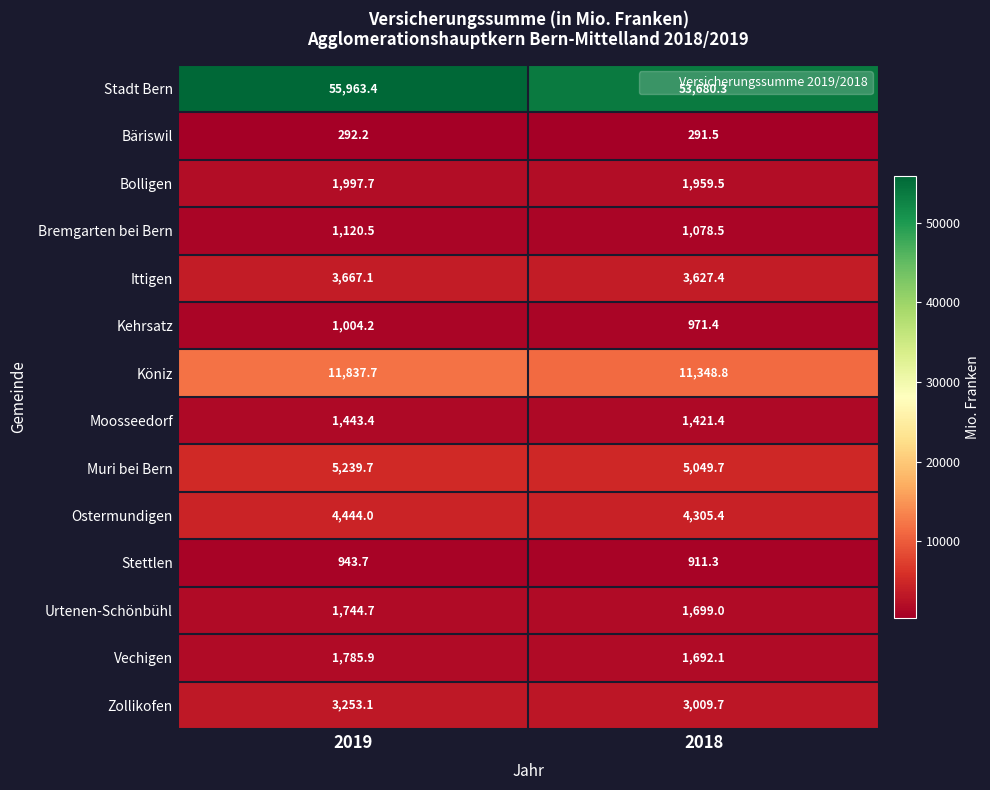

Which series has the largest range (max minus min)?

Stadt Bern